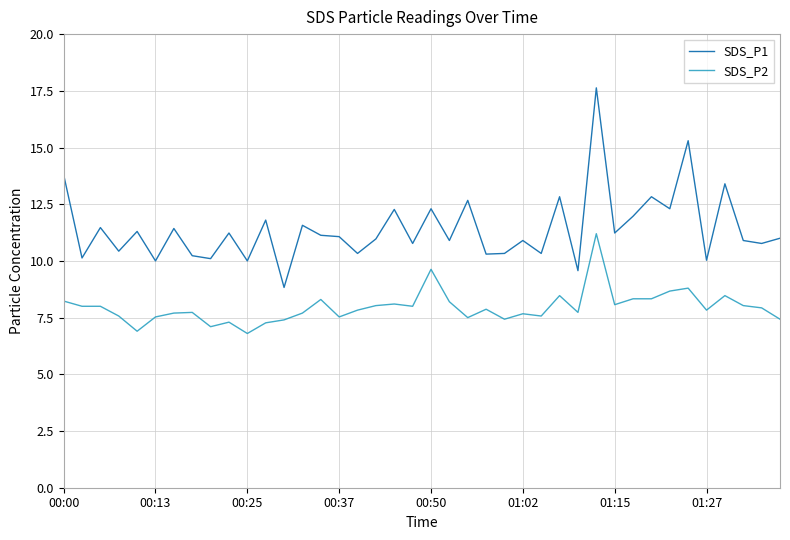

At which category is the sum across all series the highest?

29